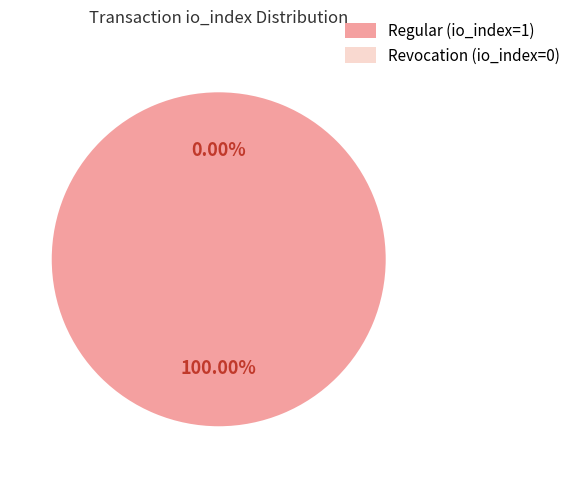

Count the number of slices in the pie.

2